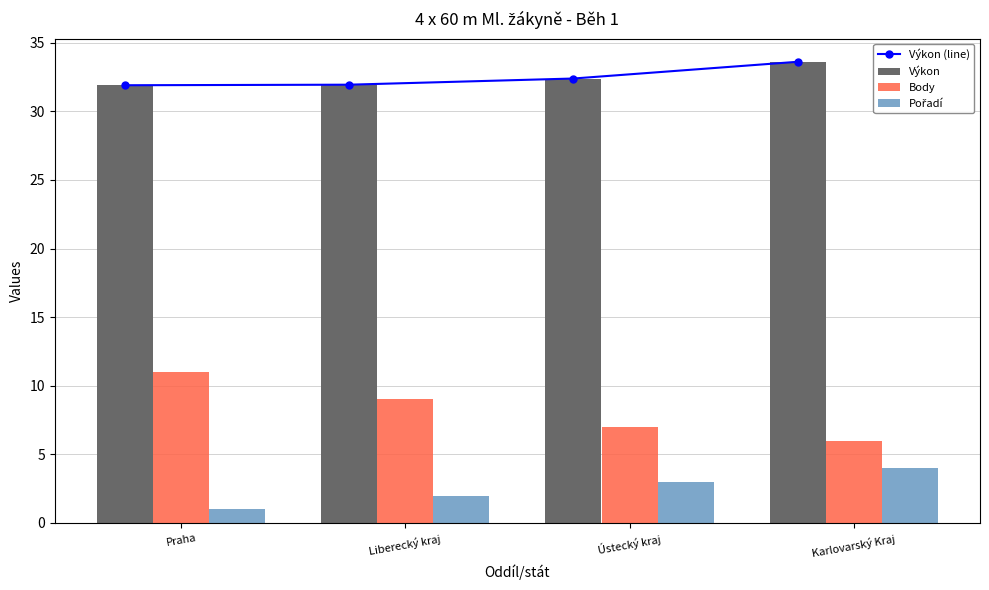

How many groups of bars are there?

4